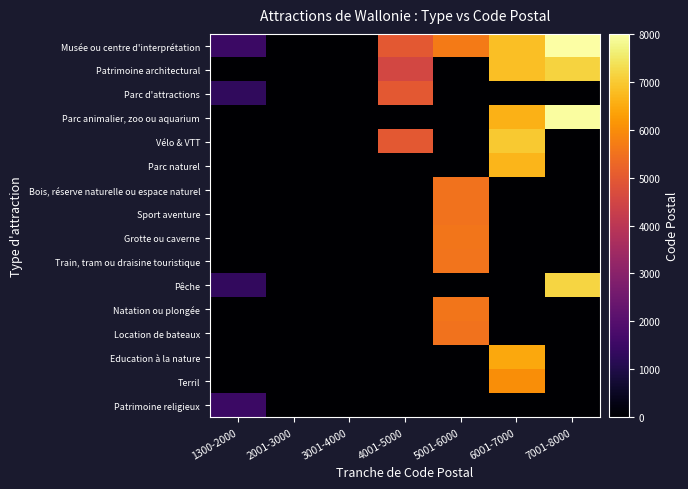

At 5001-6000, list the series in order from largest to smallest.

Musée ou centre d'interprétation, Natation ou plongée, Grotte ou caverne, Train, tram ou draisine touristique, Bois, réserve naturelle ou espace naturel, Sport aventure, Location de bateaux, Patrimoine architectural, Parc d'attractions, Parc animalier, zoo ou aquarium, Vélo & VTT, Parc naturel, Pêche, Education à la nature, Terril, Patrimoine religieux